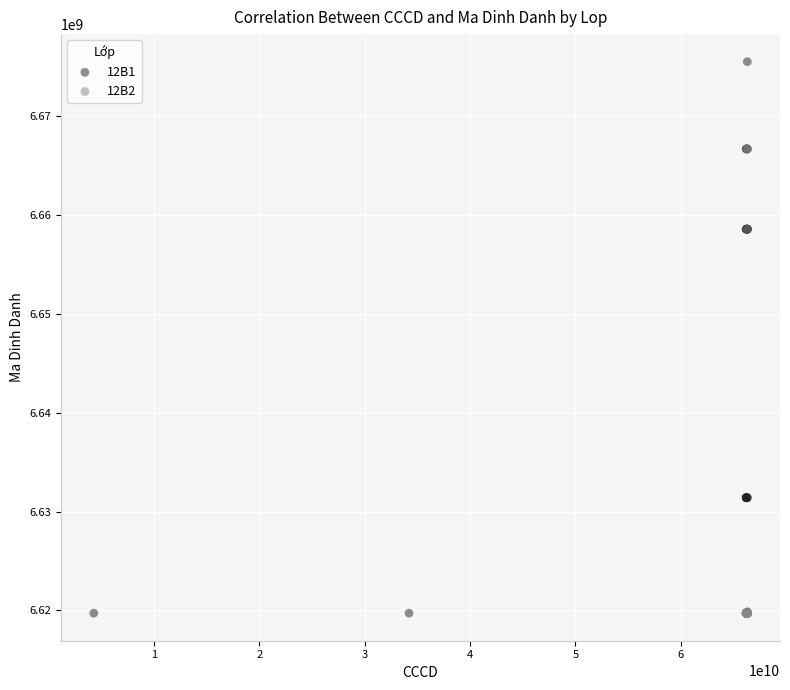

Which series contains the highest Y value?

12B1